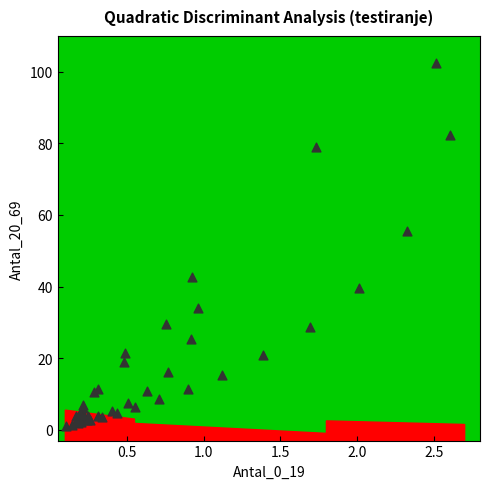

What Y value in the scatter plot is closest to 51?

55.4